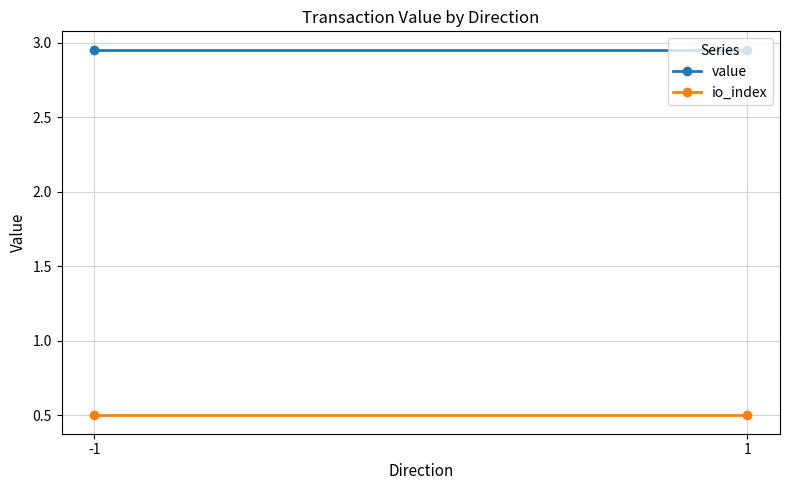

What value does the io_index series have at -1?

0.5